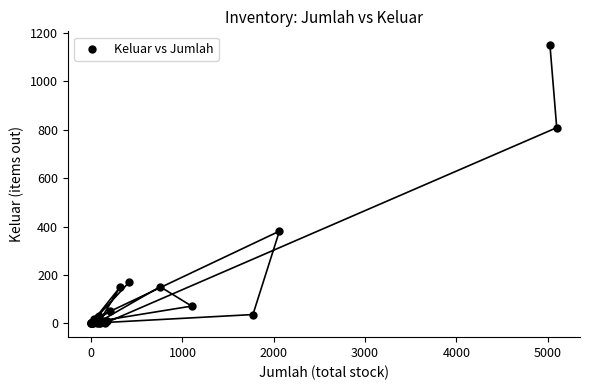

What Y value in the scatter plot is closest to 575?

381